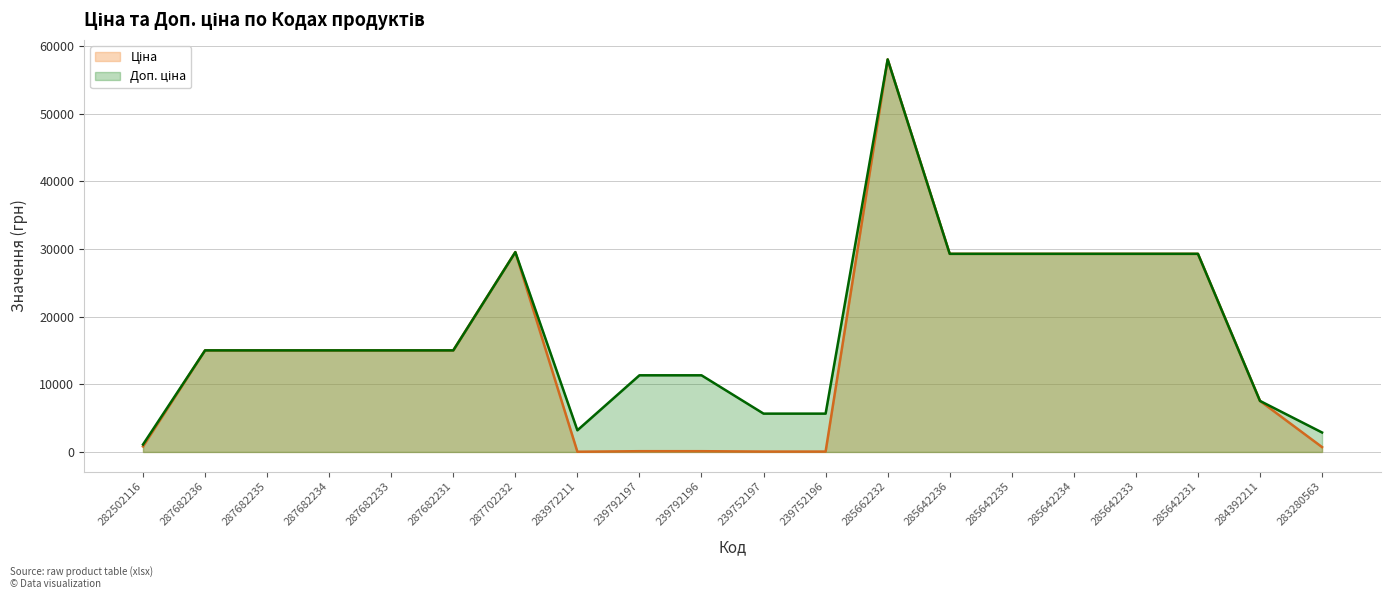

List the series in order of their overall mean, highest first.

Доп. ціна, Ціна